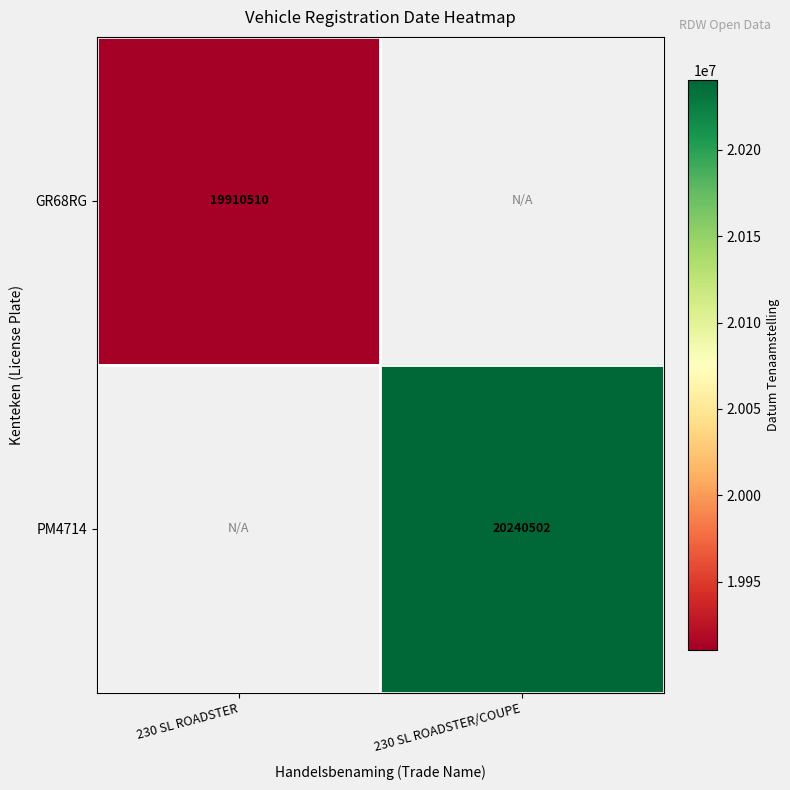

The GR68RG series shows 10711240 at 230 SL ROADSTER. True or false?

False